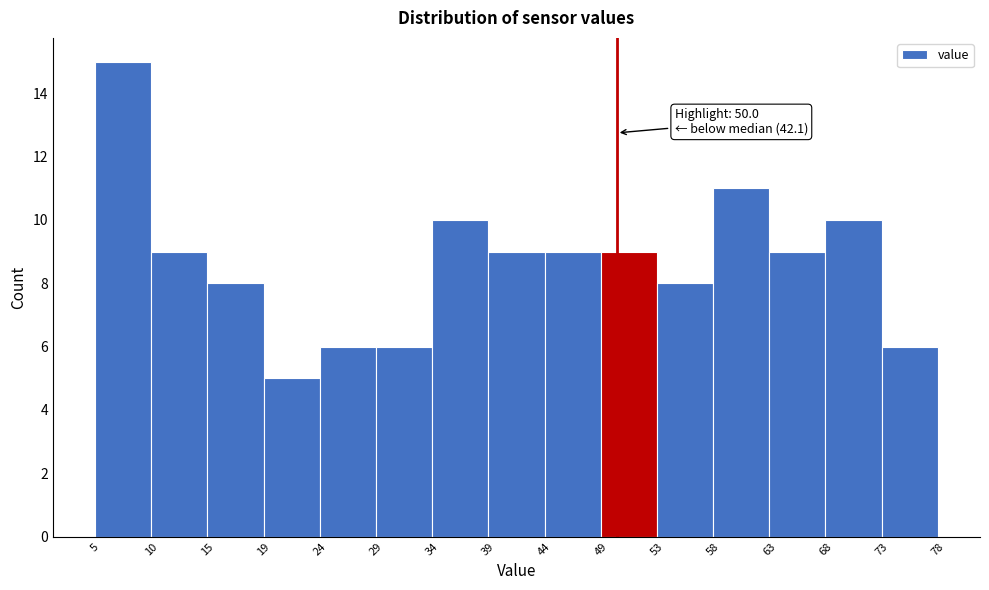

Over which range of the x-axis is the bar tallest?

5 to 10